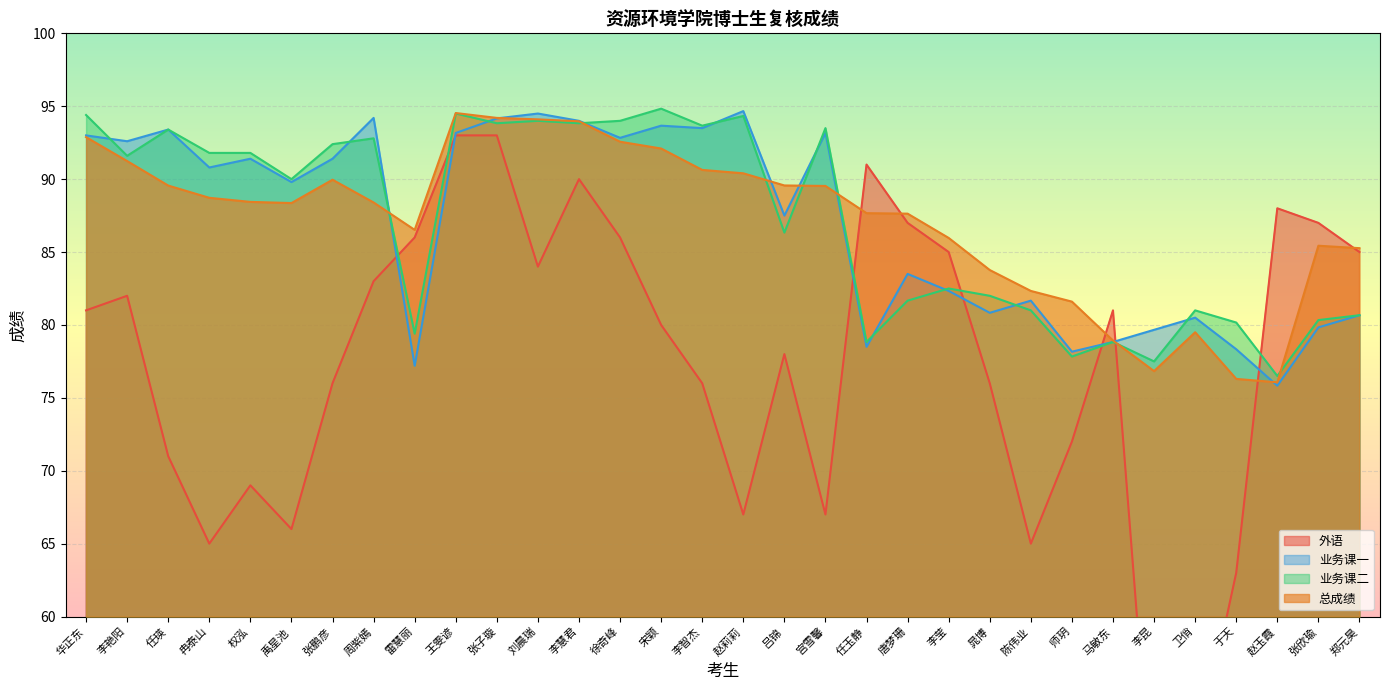

The value of 业务课一 at 徐奇峰 is 92.8. True or false?

True